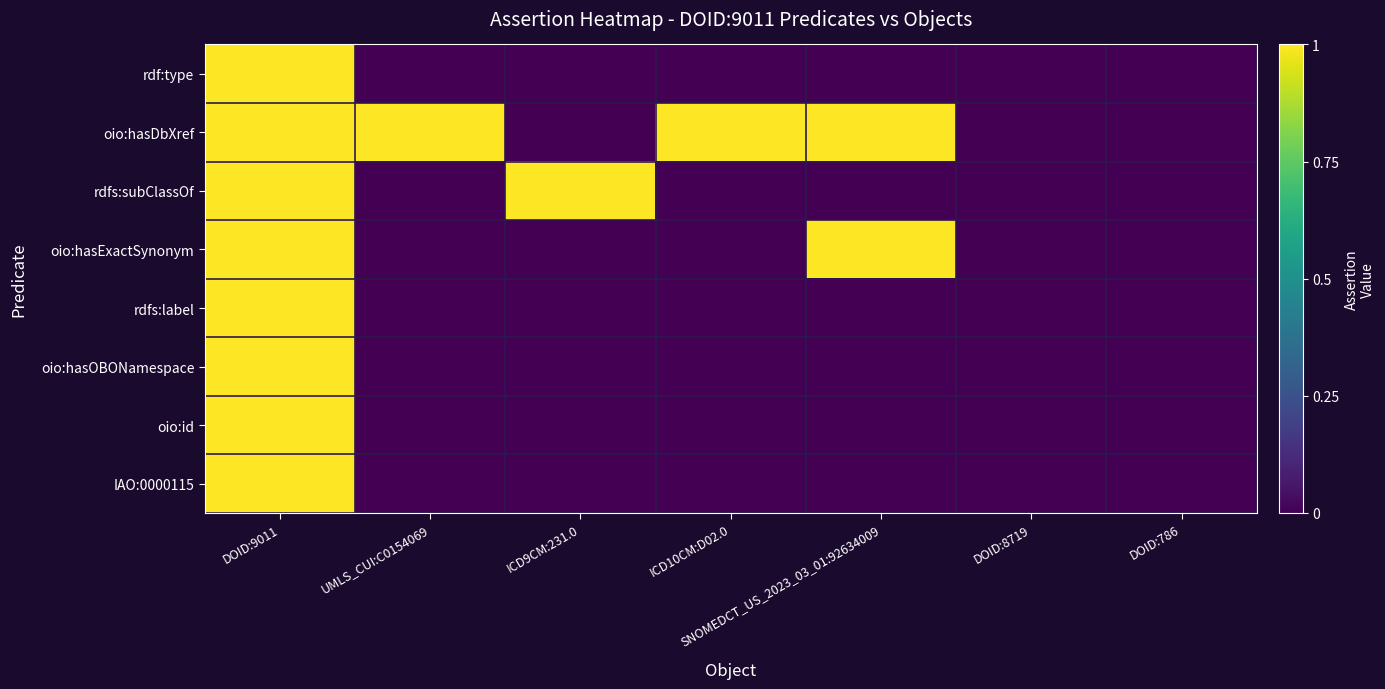

Which series has the widest spread of values?

rdf:type